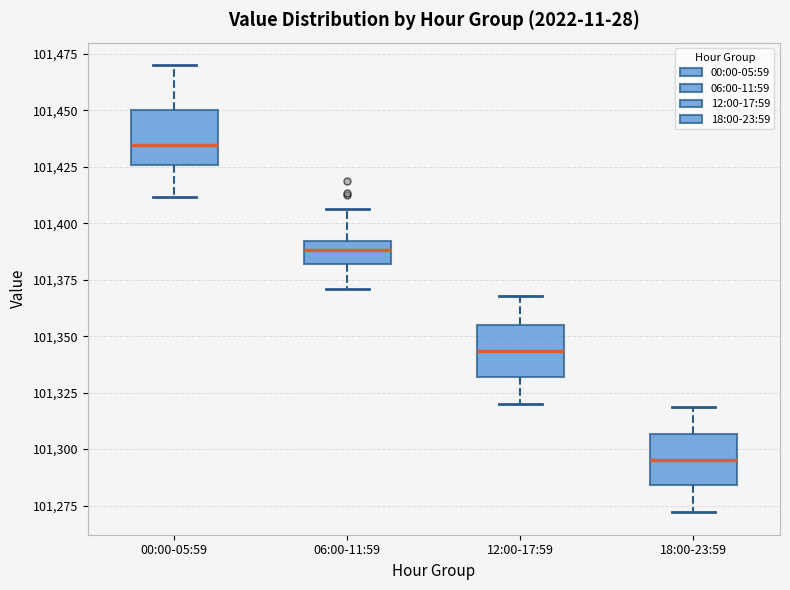

Reading left to right, read every box against the y-axis: the position of its median line, the range the box covers, and the ends of its whiskers. The values are not printed on the chart, so give them approximately, as read against the axis.

00:00-05:59: median 101435, box 101425 to 101450, whiskers 101410 to 101470
06:00-11:59: median 101390 (inside the box), box 101380 to 101390, whiskers 101370 to 101405
12:00-17:59: median 101345, box 101330 to 101355, whiskers 101320 to 101370
18:00-23:59: median 101295, box 101285 to 101305, whiskers 101270 to 101320